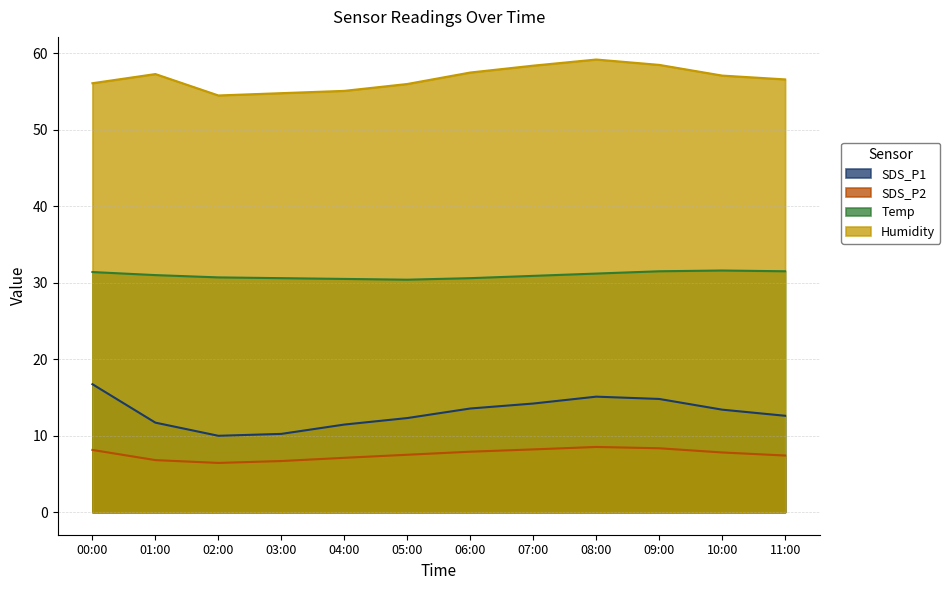

What is the label of the 5th point from the left?

04:00